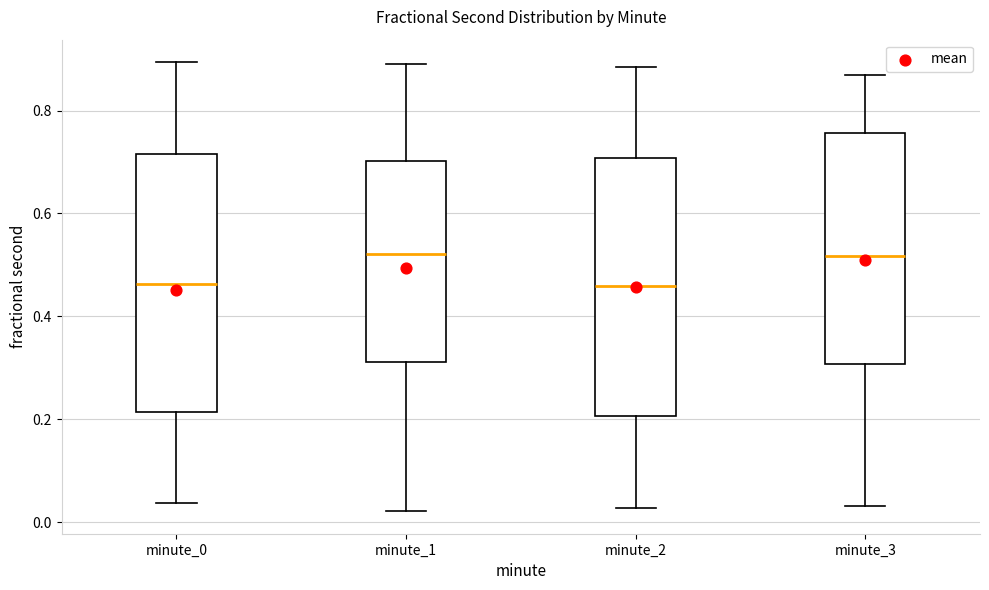

Where does the median line of the box for minute_0 sit on the y-axis? The values are not printed on the chart, so give them approximately, as read against the axis.

0.46